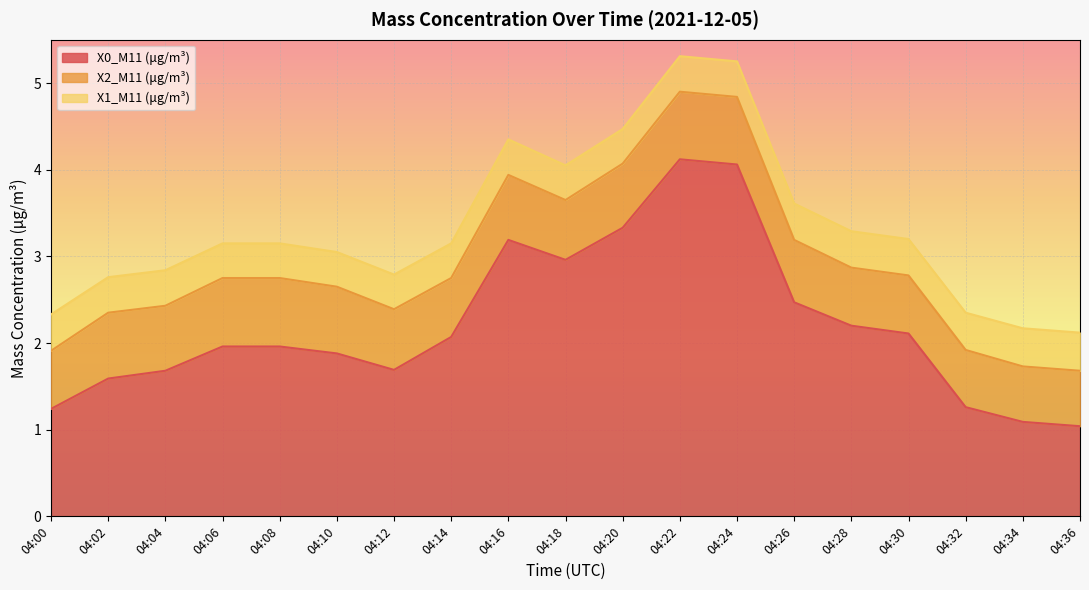

At which category is the sum across all series the highest?

04:22